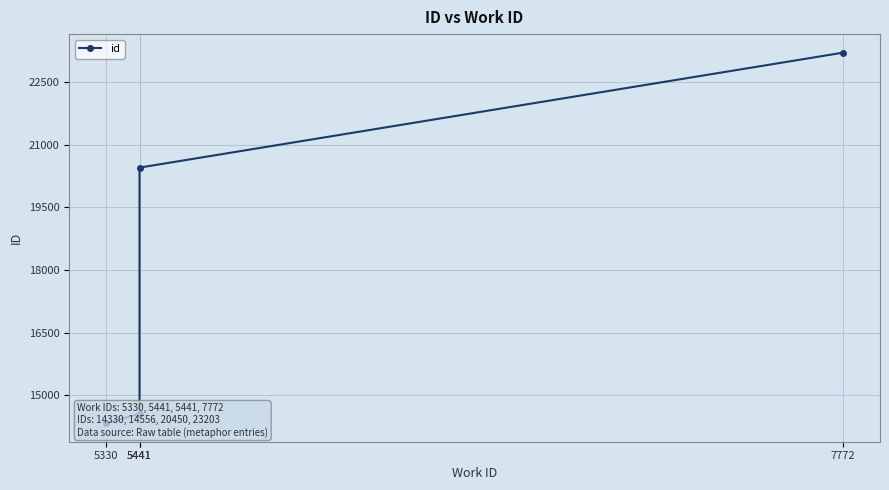

What is the change in value from 5441 to 7772?

+8647